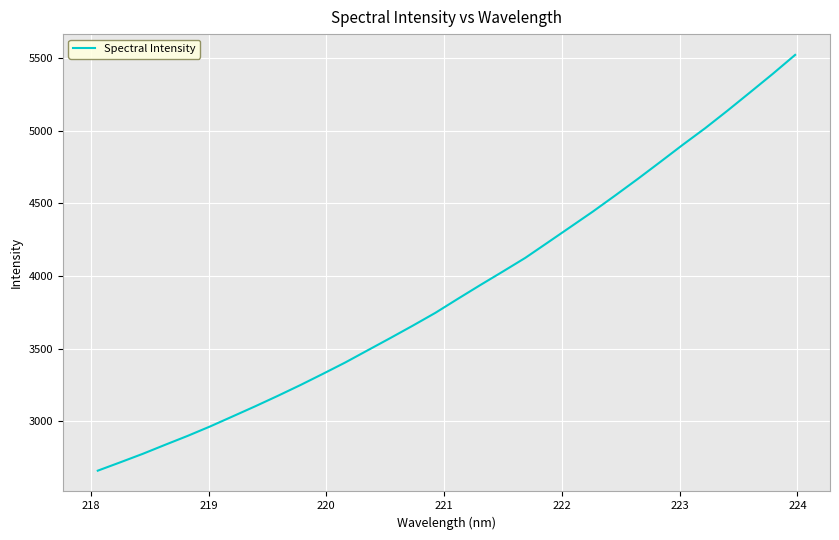

Is this an area chart (filled region under the line)?

No